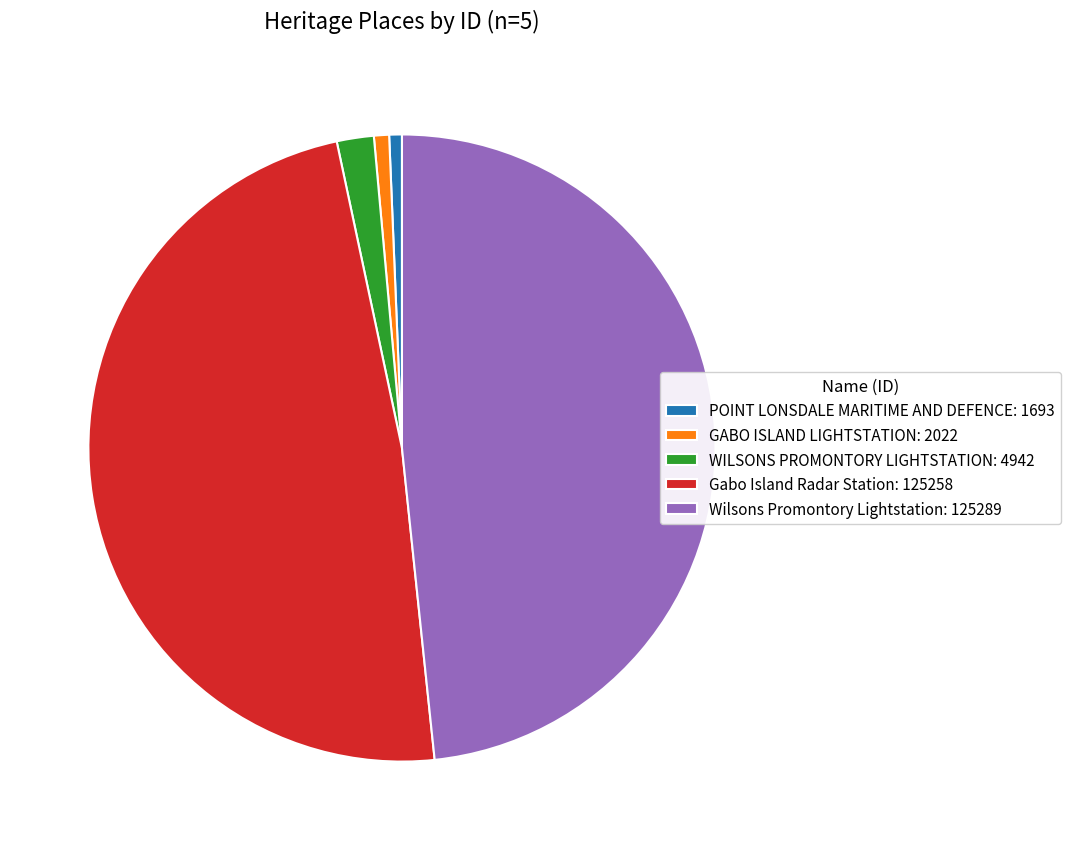

Is WILSONS PROMONTORY LIGHTSTATION: 4942 the majority of the pie?

No